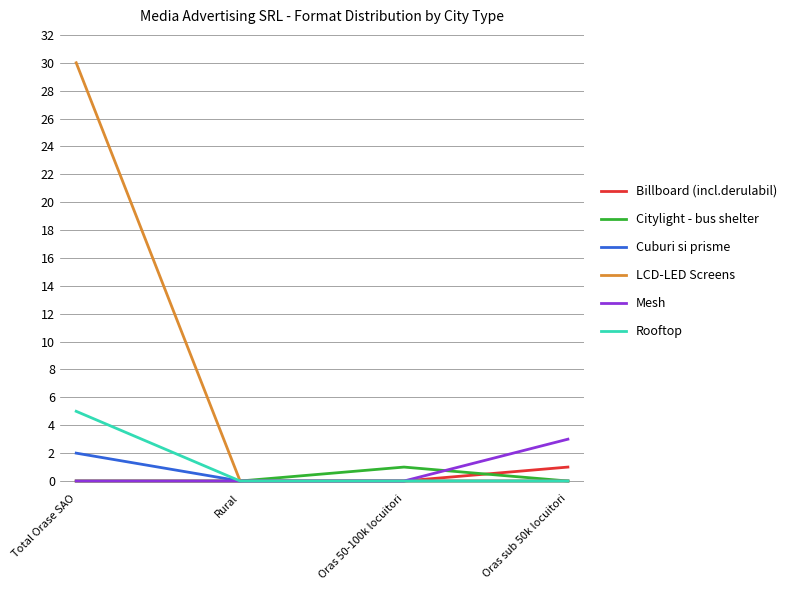

True or false: Citylight - bus shelter has more than 2 points higher than both neighbors.

False